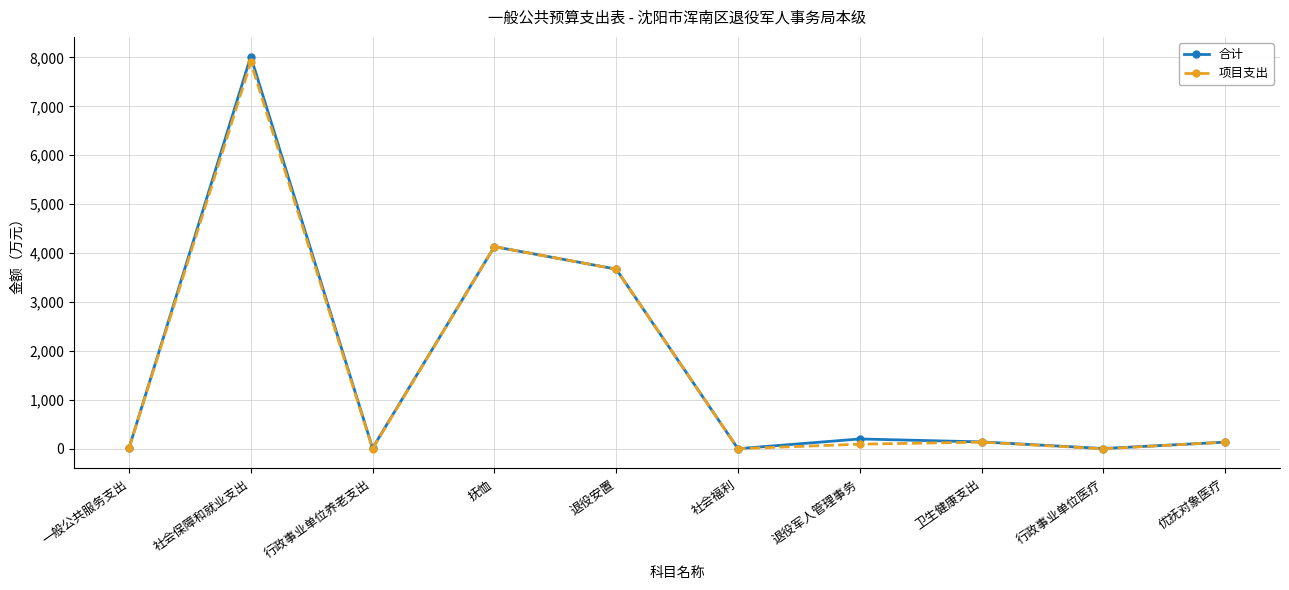

Which series has the widest spread of values?

合计